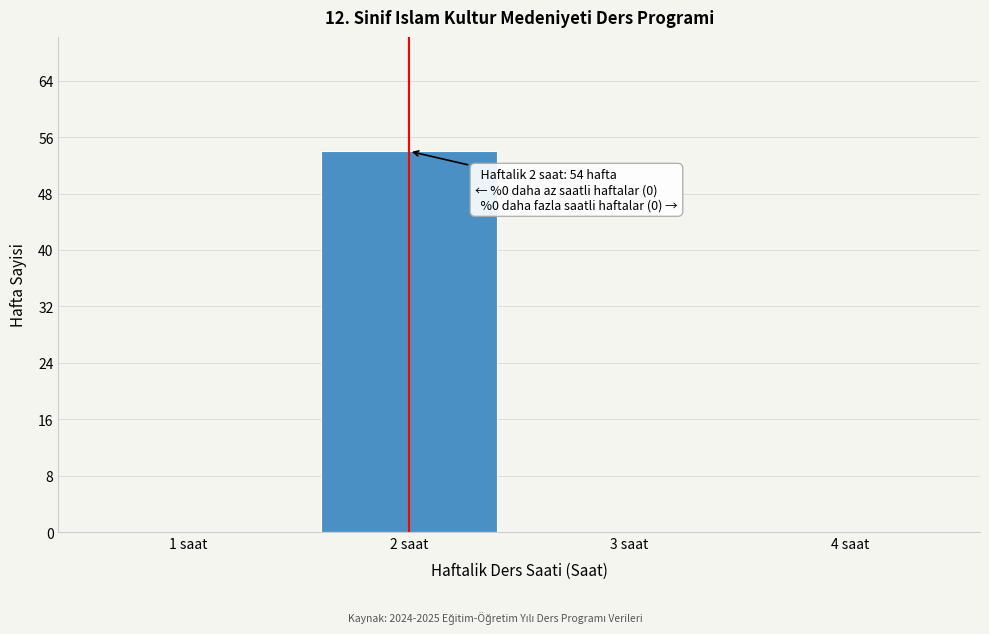

Reading left to right, extract all data points from this chart.

1 saat=0	2 saat=54	3 saat=0	4 saat=0